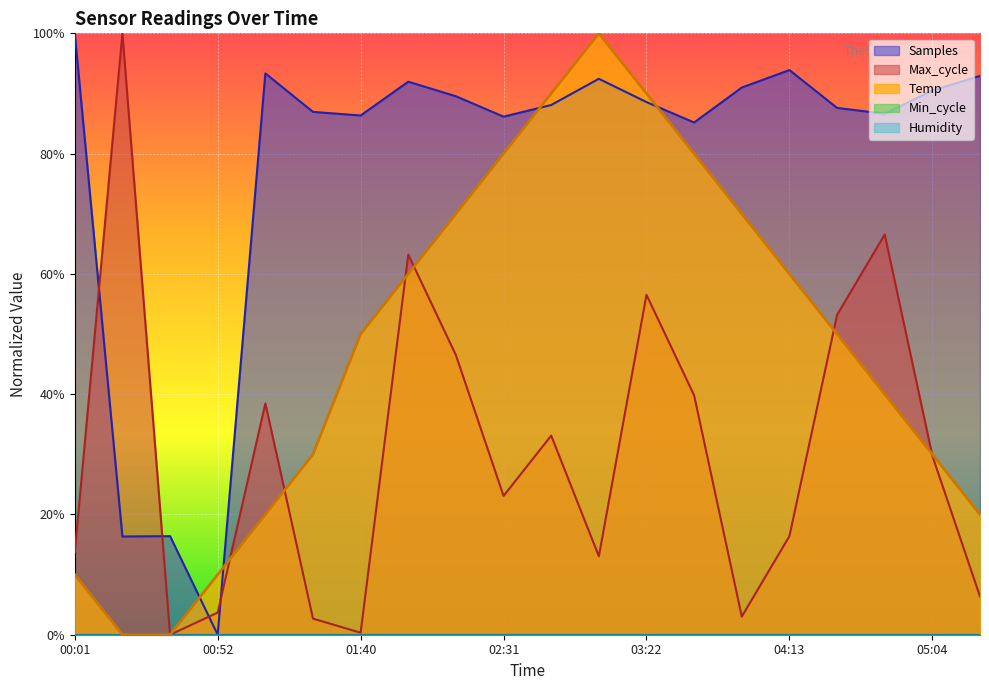

Where is the first local maximum for Temp?

03:05